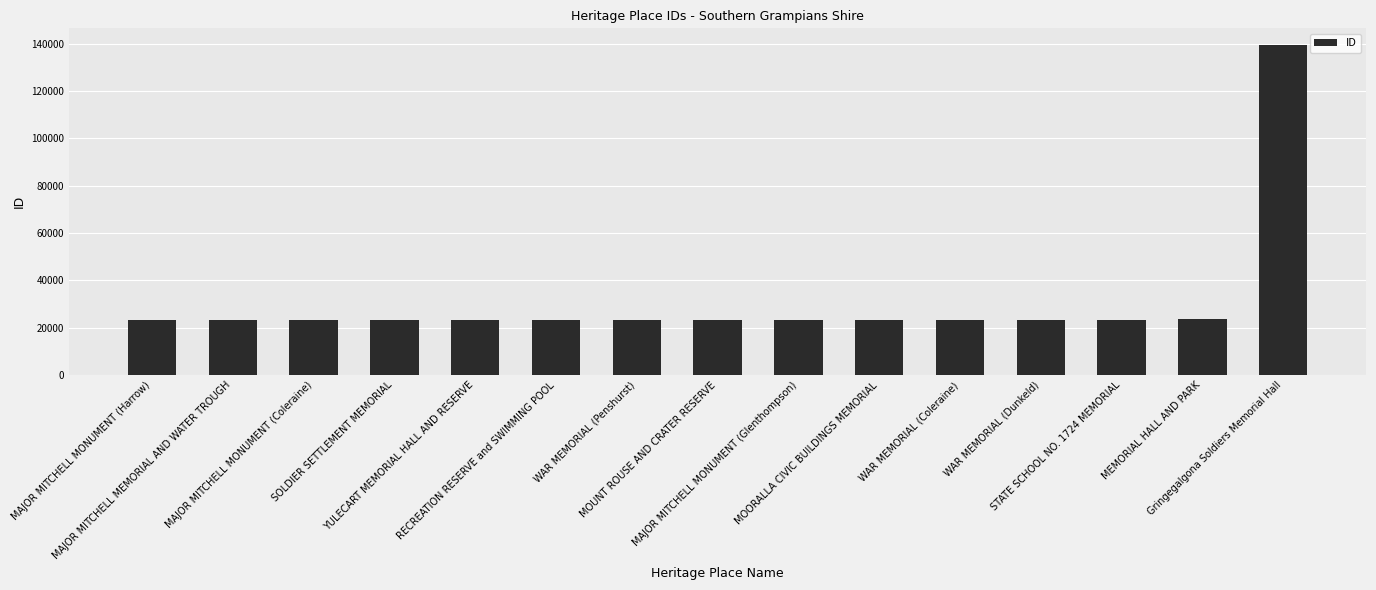

What is the difference between the maximum and minimum values?

116312